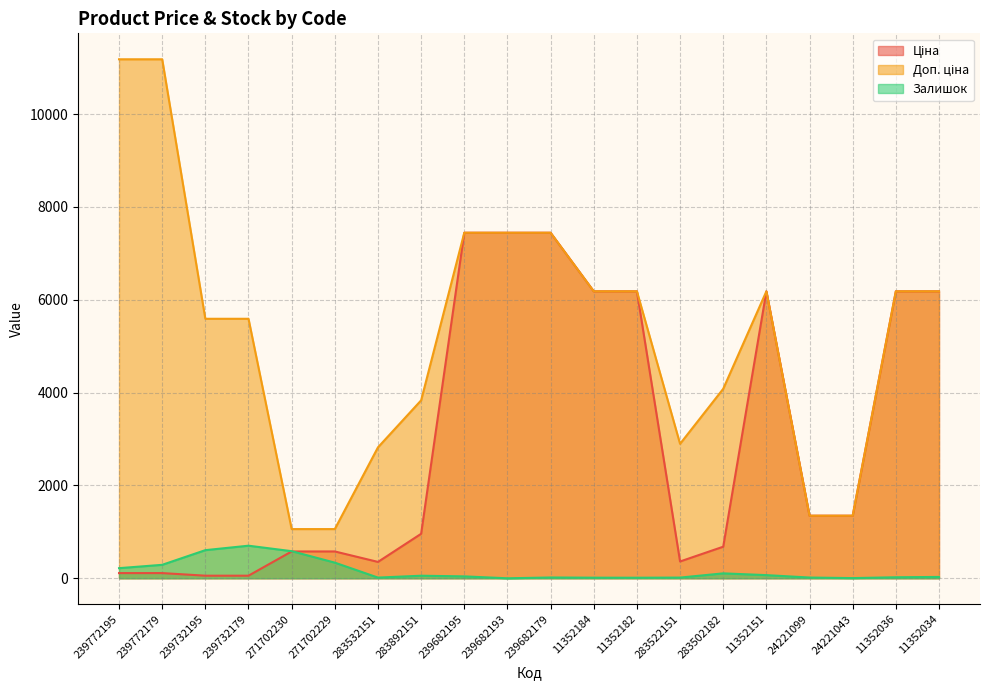

List the series in order of their overall mean, highest first.

Доп. ціна, Ціна, Залишок